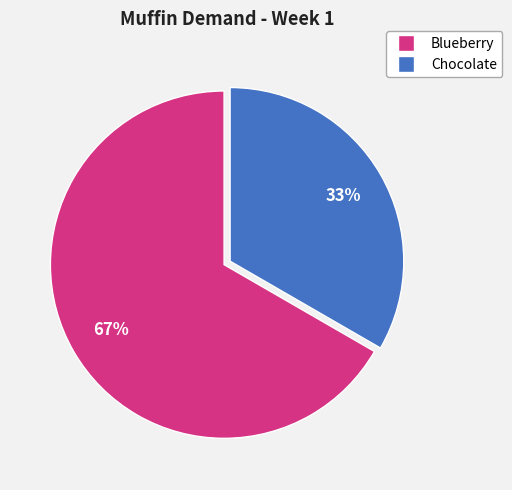

To the nearest percent, what percentage of the pie is Blueberry?

67%